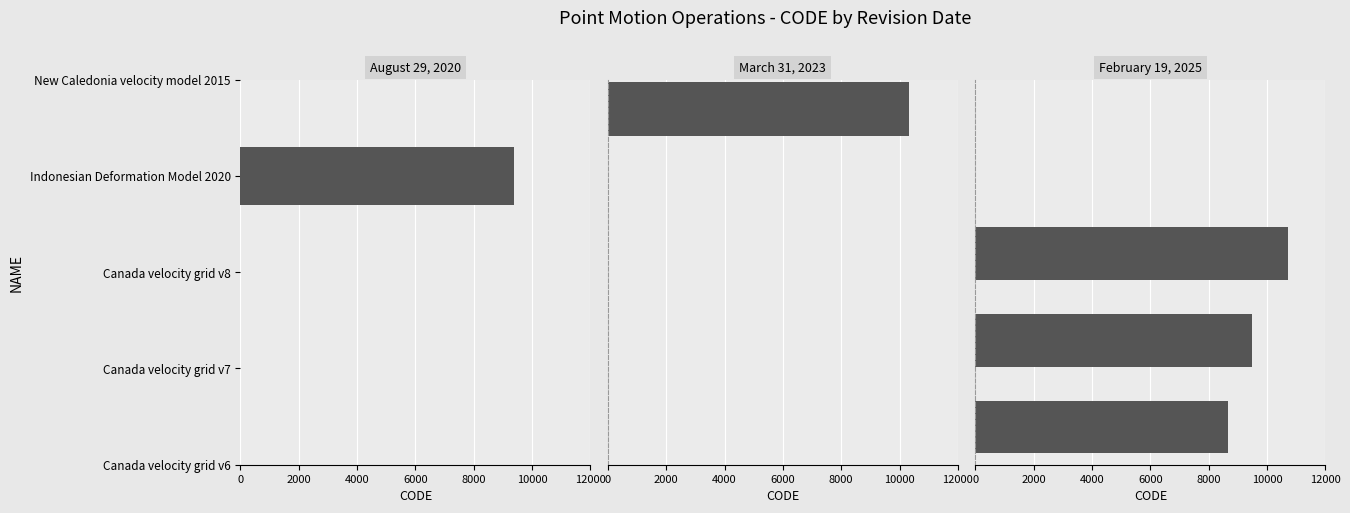

Count the values in the range 8676 to 10707.

3